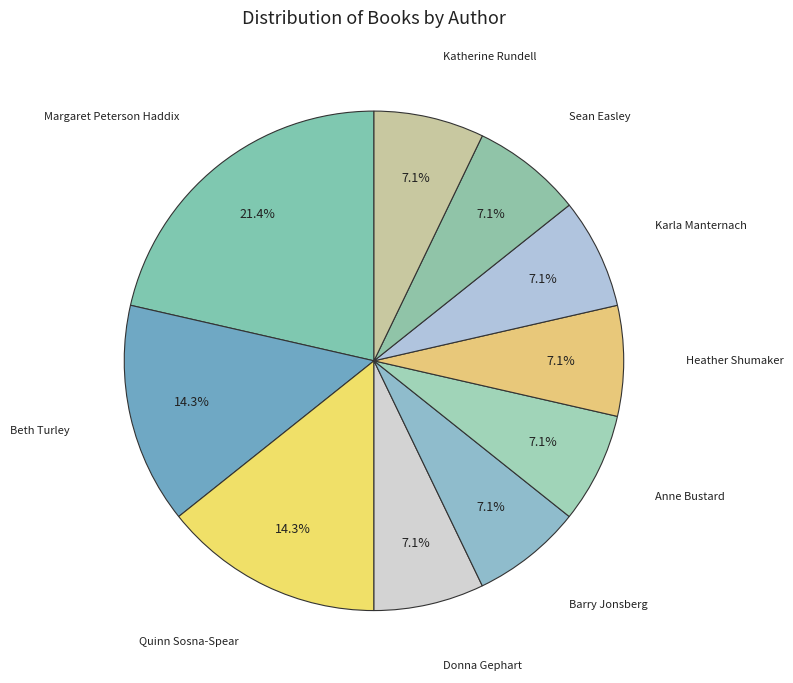

The Anne Bustard slice represents 1% of the pie. True or false?

False